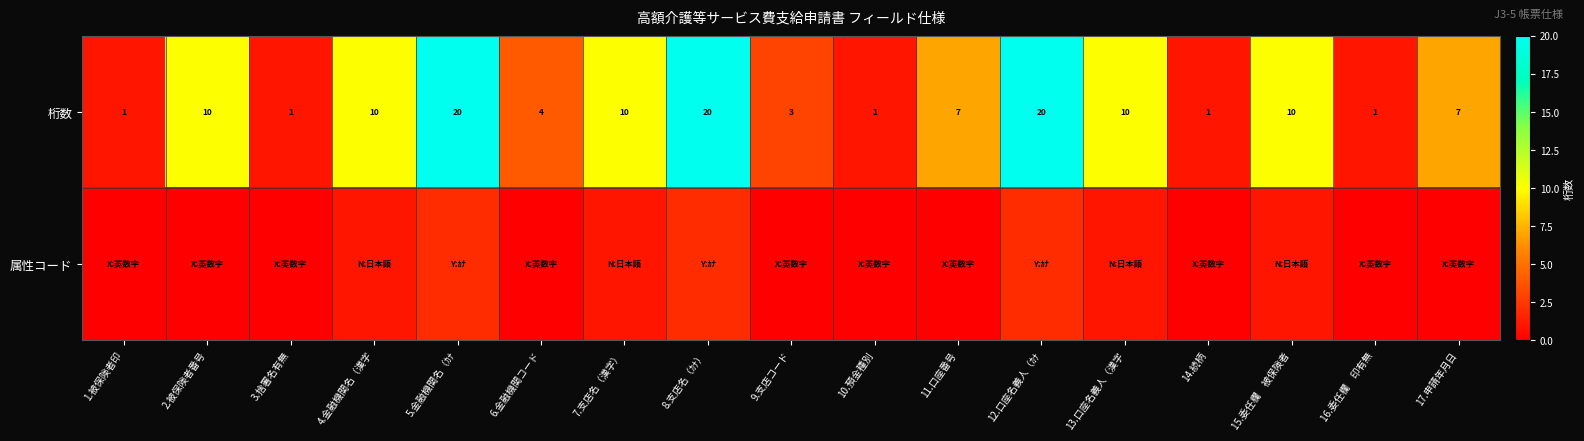

What is the average value of the 桁数 series?

8